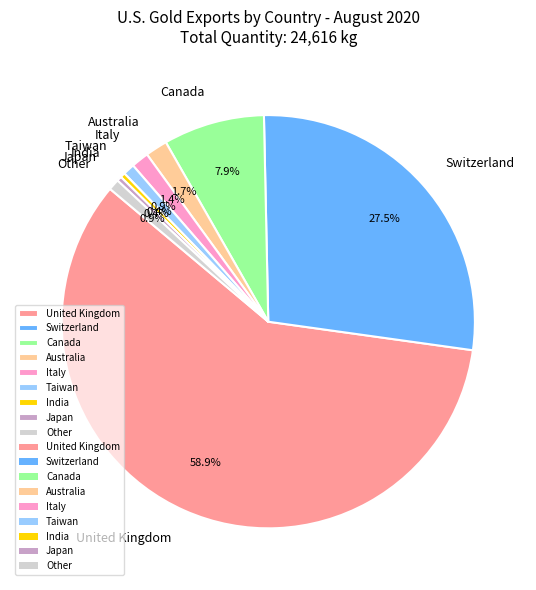

How many segments does this pie chart have?

9